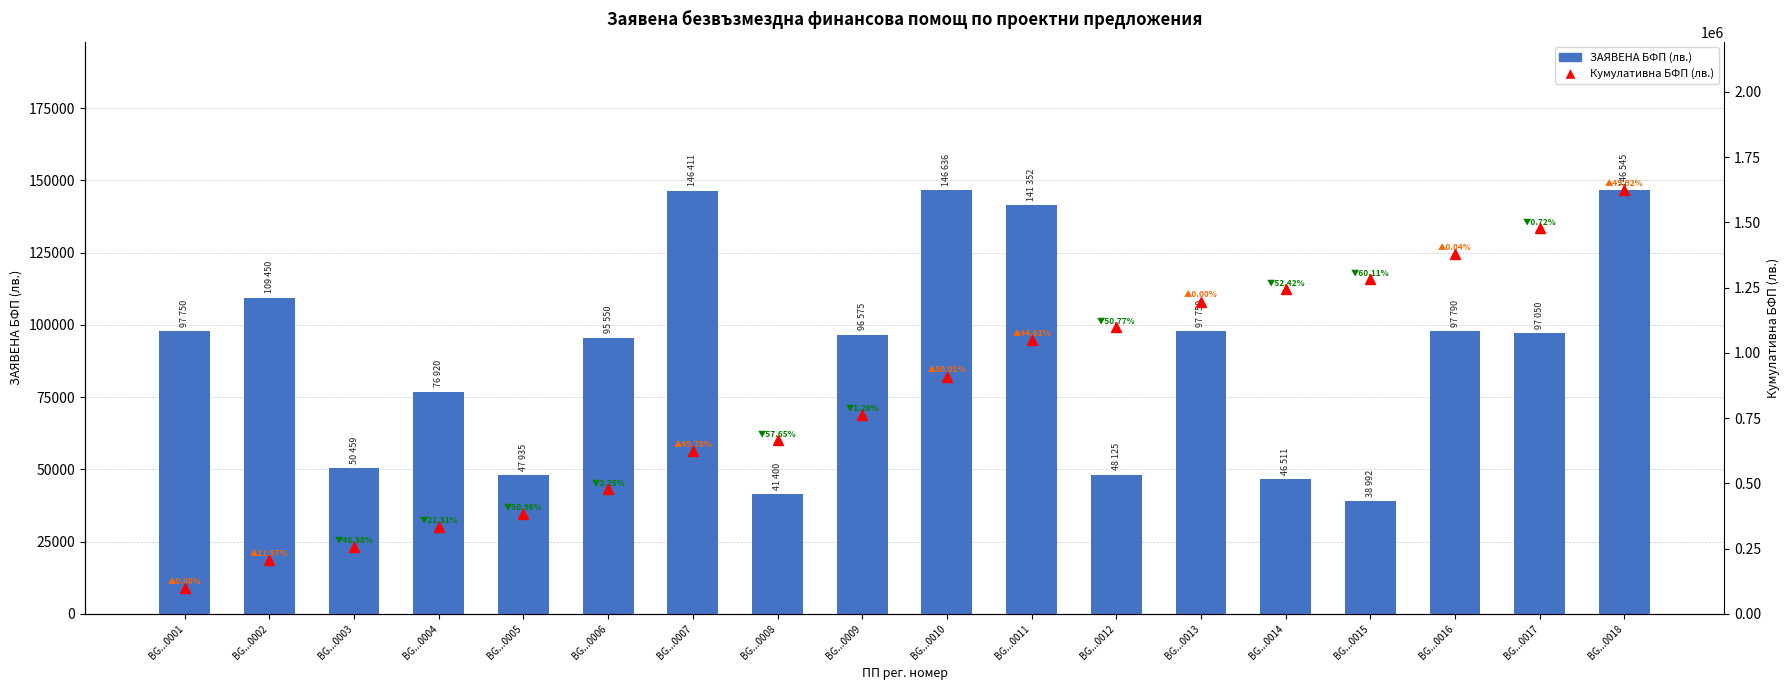

Reading left to right, transcribe all the data shown in this chart.

ЗАЯВЕНА БФП: BG...0001=97750.0	BG...0002=109450.0	BG...0003=50459.5	BG...0004=76920.0	BG...0005=47935.7	BG...0006=95550.0	BG...0007=146411.5	BG...0008=41400.0	BG...0009=96575.0	BG...0010=146636.7	BG...0011=141352.2	BG...0012=48125.0	BG...0013=97750.0	BG...0014=46511.0	BG...0015=38992.5	BG...0016=97790.0	BG...0017=97050.0	BG...0018=146545.8
Кумулативна БФП: BG...0001=97750.0	BG...0002=207200.0	BG...0003=257659.5	BG...0004=334579.5	BG...0005=382515.2	BG...0006=478065.2	BG...0007=624476.7	BG...0008=665876.7	BG...0009=762451.7	BG...0010=909088.4	BG...0011=1050440.6	BG...0012=1098565.6	BG...0013=1196315.6	BG...0014=1242826.6	BG...0015=1281819.1	BG...0016=1379609.1	BG...0017=1476659.1	BG...0018=1623204.9